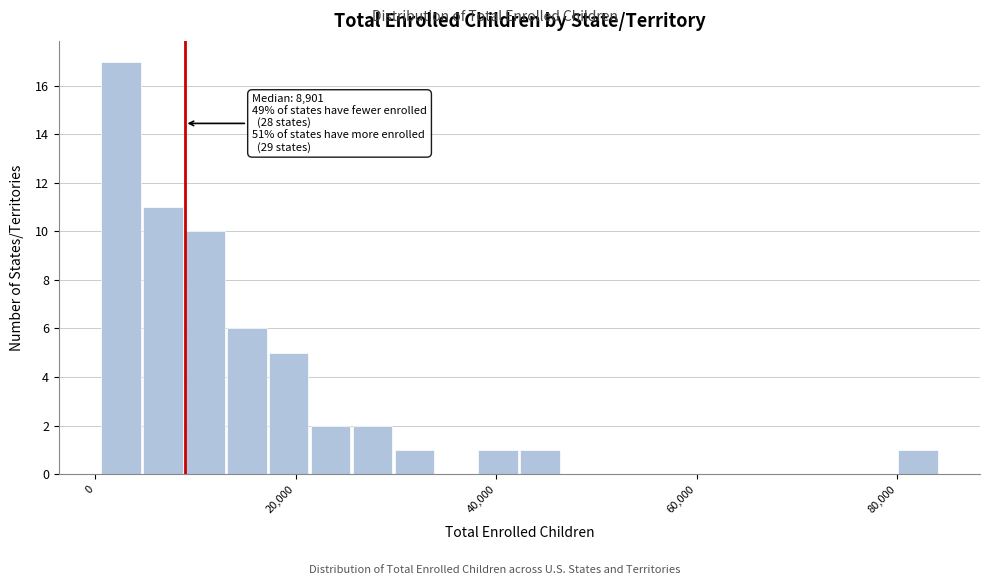

Read against the x-axis, roughly where is the centre of the tallest bar?

2000